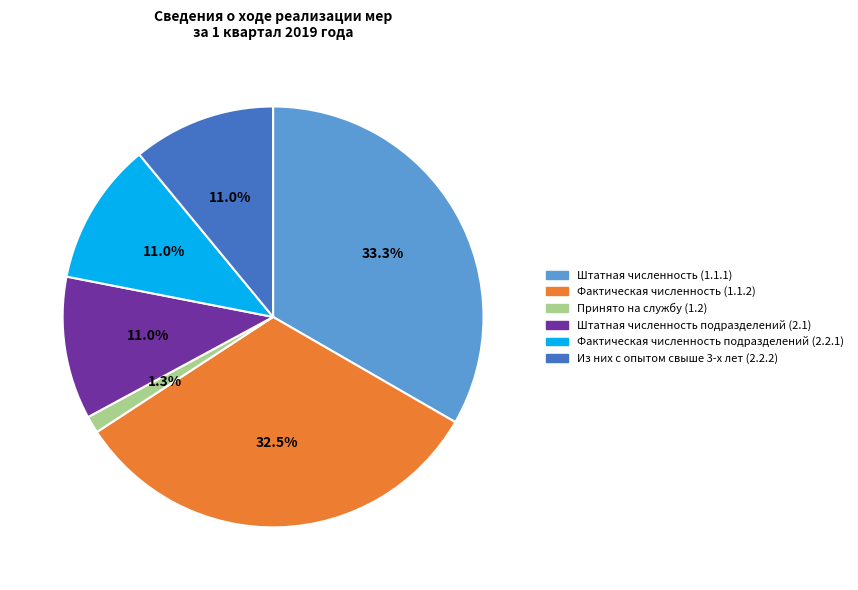

Count the number of slices in the pie.

6